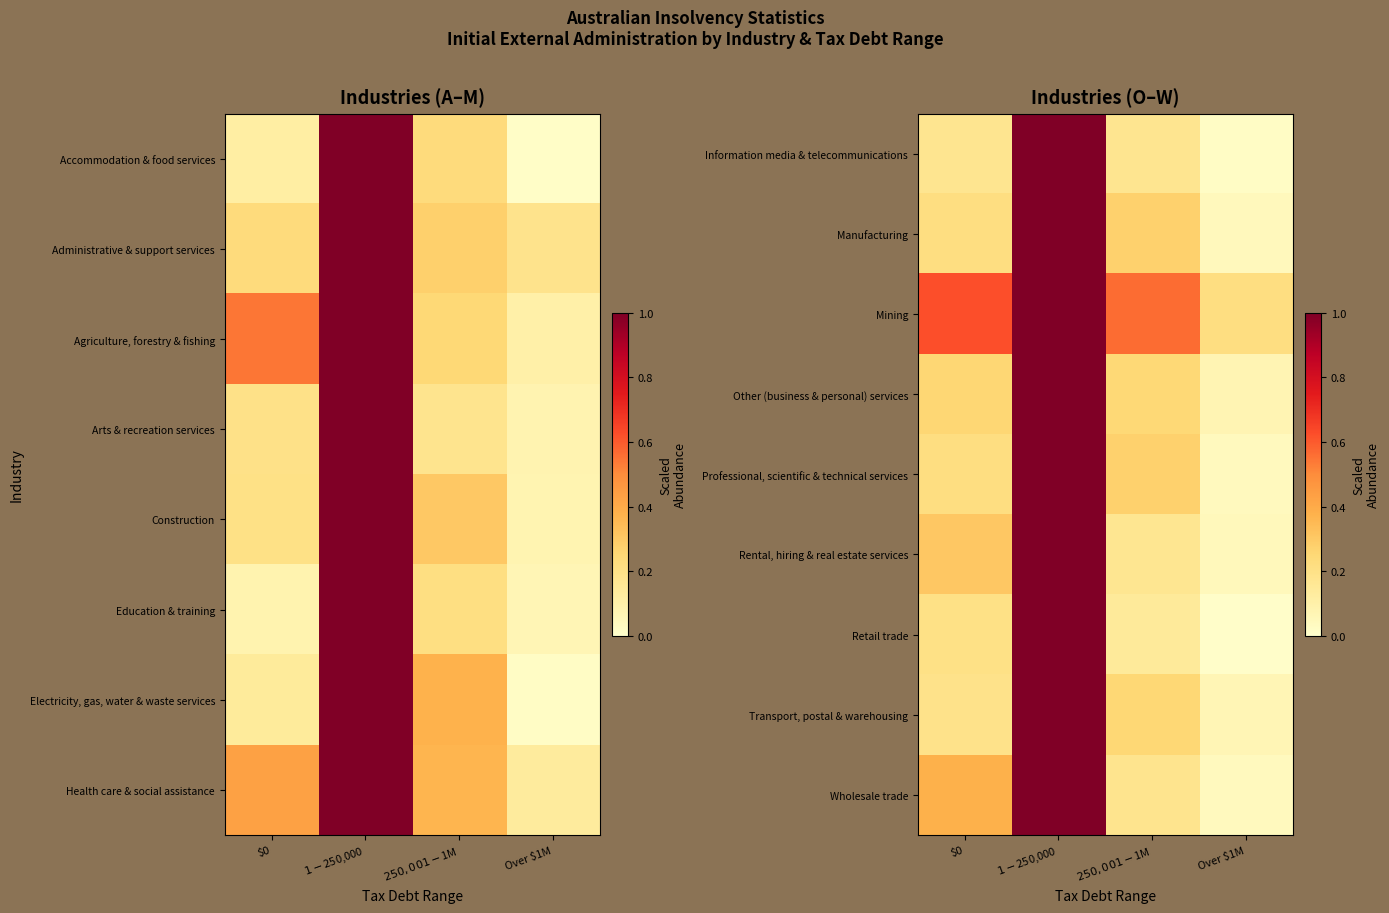

What is the total value across all series at Over $1M?

0.6